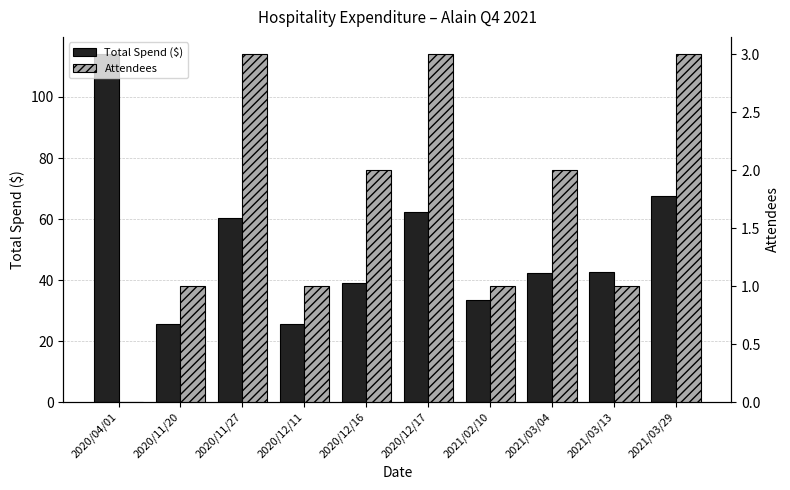

Reading right to left, extract all data points from this chart.

Total Spend ($): 67.6	42.5	42.3	33.5	62.4	39.1	25.5	60.3	25.5	114.0
Attendees: 3.0	1.0	2.0	1.0	3.0	2.0	1.0	3.0	1.0	0.0